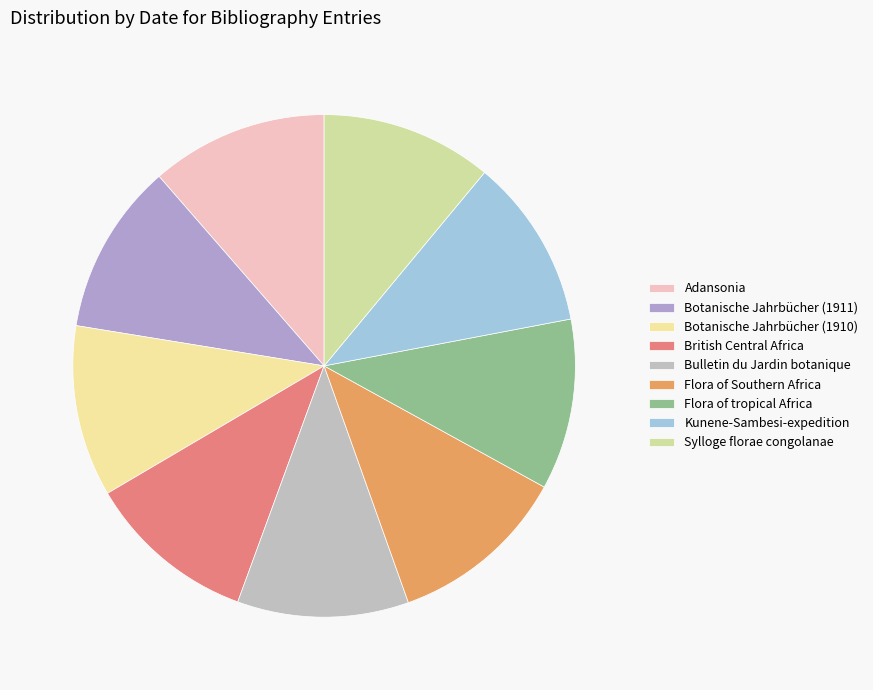

How many slices are in this pie chart?

9